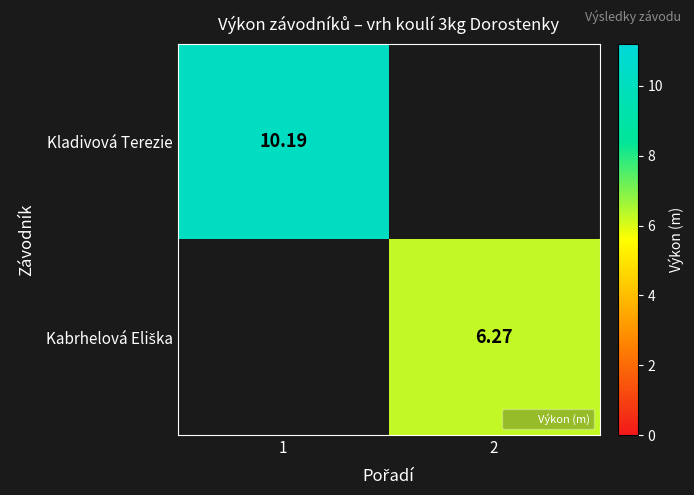

At which label does Kladivová Terezie reach its minimum?

1